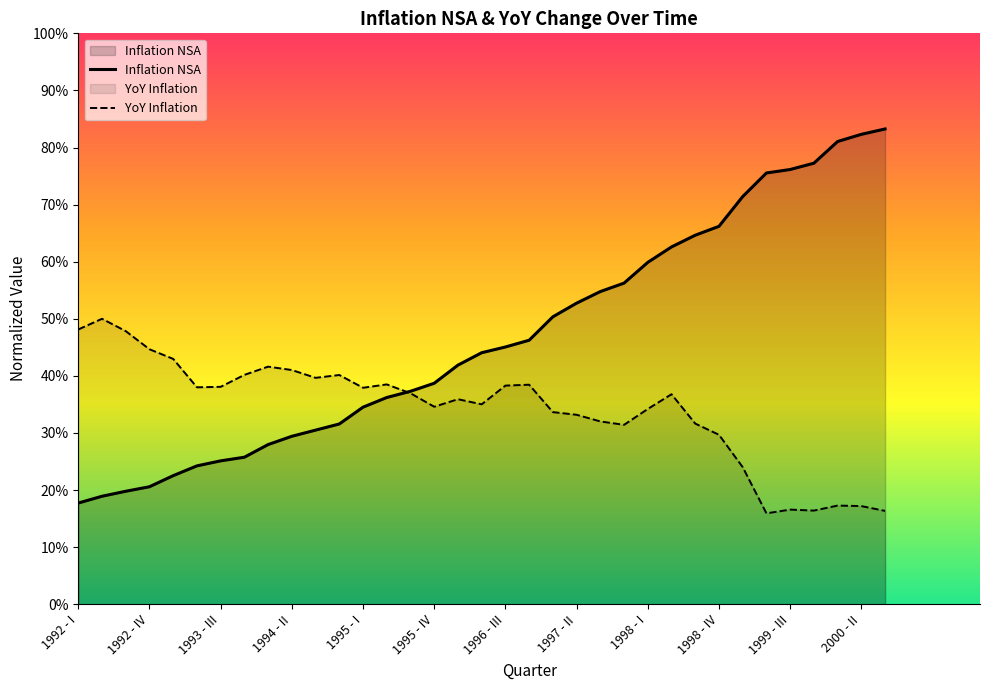

Rank the categories by value from lowest to highest.

1999 - II, 2000 - III, 1999 - IV, 1999 - III, 2000 - II, 2000 - I, 1999 - I, 1998 - IV, 1997 - IV, 1998 - III, 1997 - III, 1997 - II, 1997 - I, 1998 - I, 1995 - IV, 1996 - II, 1996 - I, 1998 - II, 1995 - III, 1995 - I, 1993 - II, 1993 - III, 1996 - III, 1996 - IV, 1995 - II, 1994 - III, 1994 - IV, 1993 - IV, 1994 - II, 1994 - I, 1993 - I, 1992 - IV, 1992 - III, 1992 - I, 1992 - II